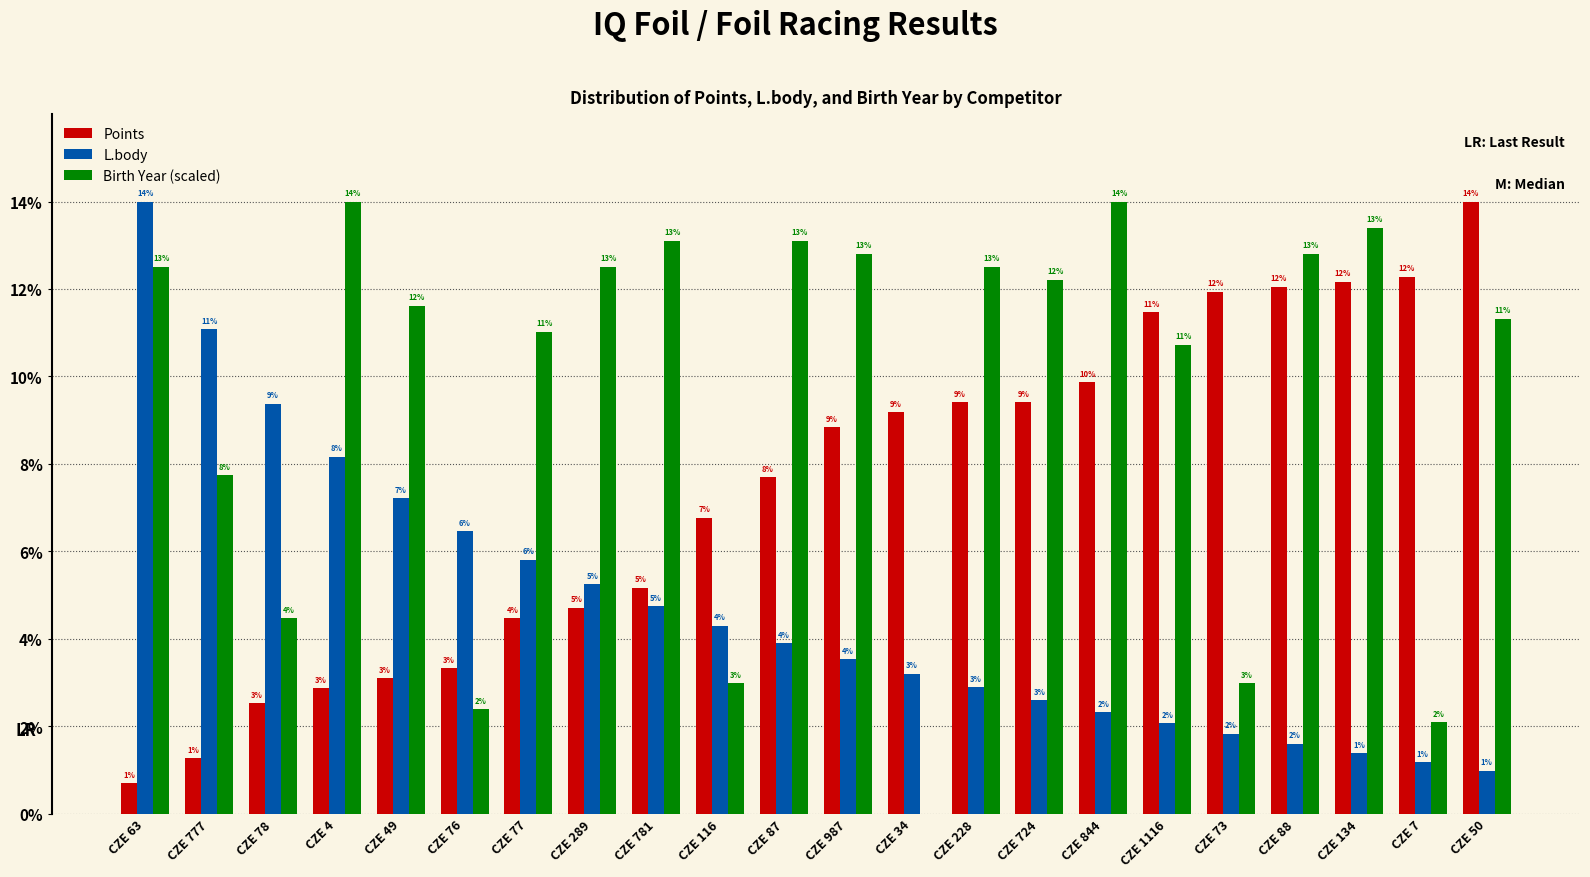

Does the chart contain stacked bars?

No